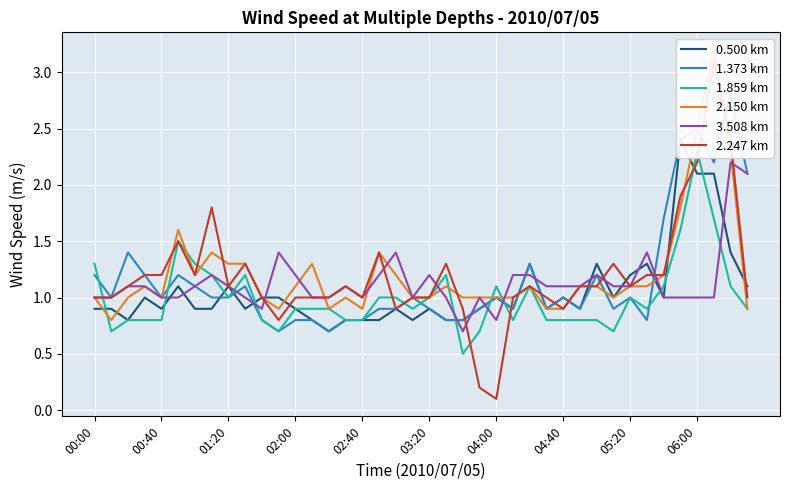

What is the value of the 2.150 km point at the 15th from the left?

0.9